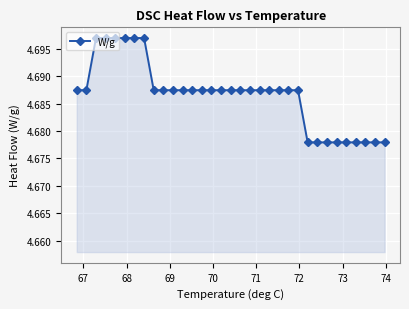

How many values are between 4 and 5?

33